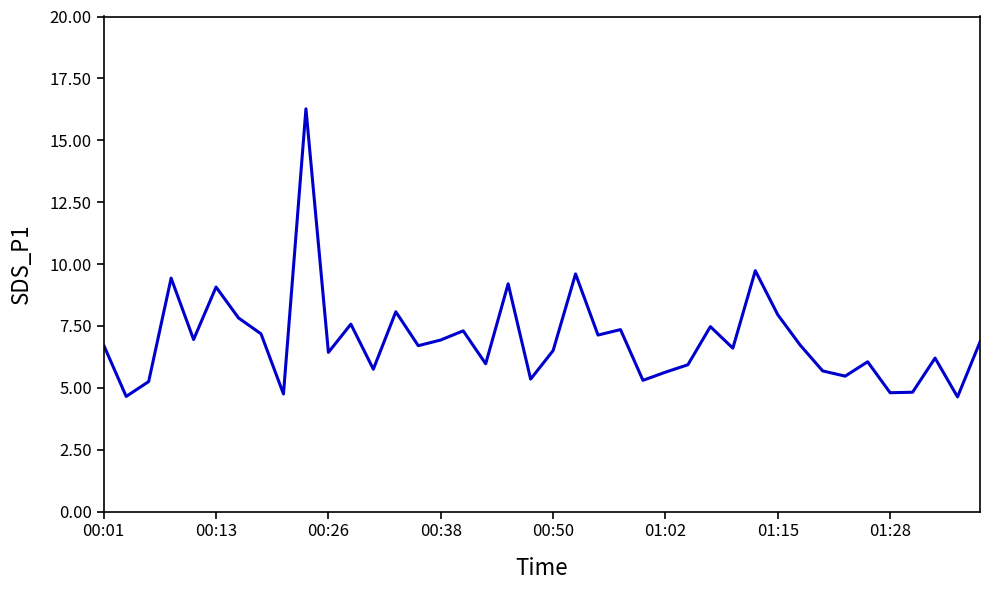

What is the maximum value shown in the chart?

16.3